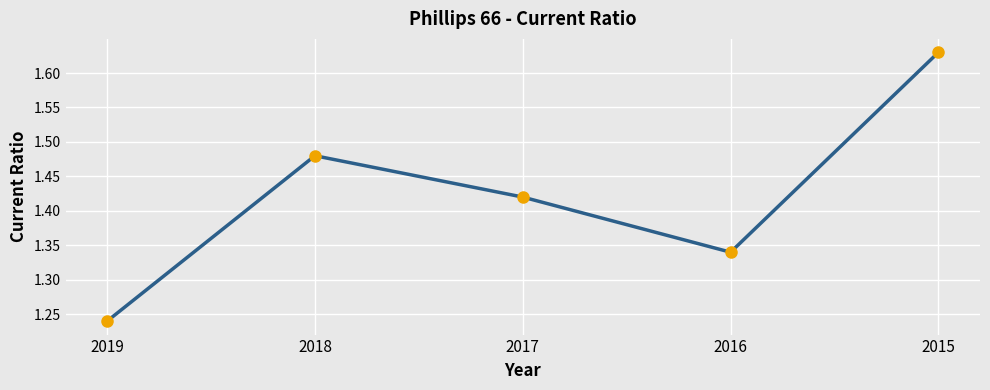

Which category has the highest value across all series?

2015